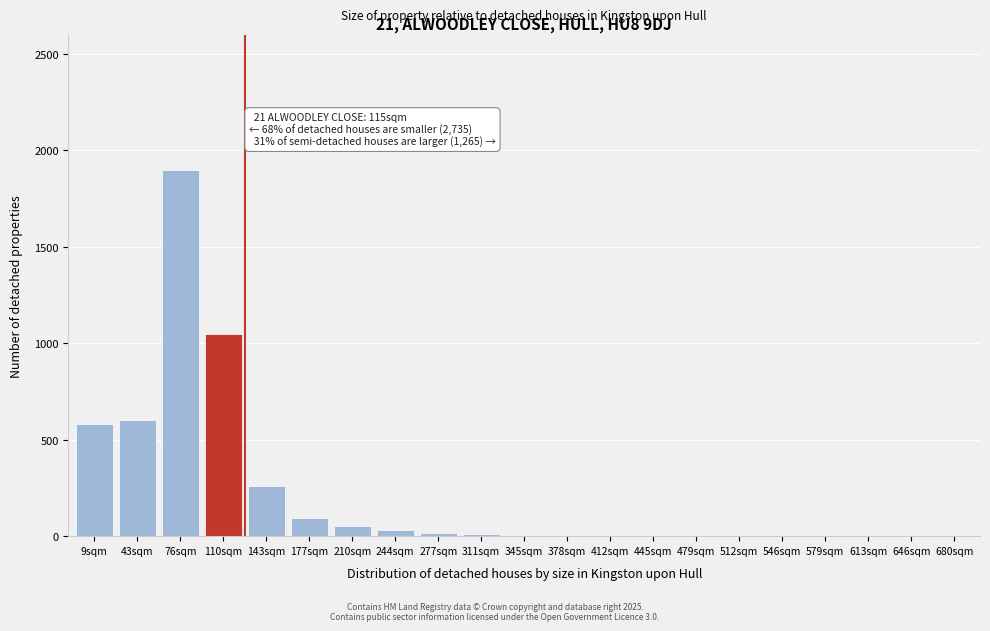

Where is the data nearest to the value 950?

110sqm